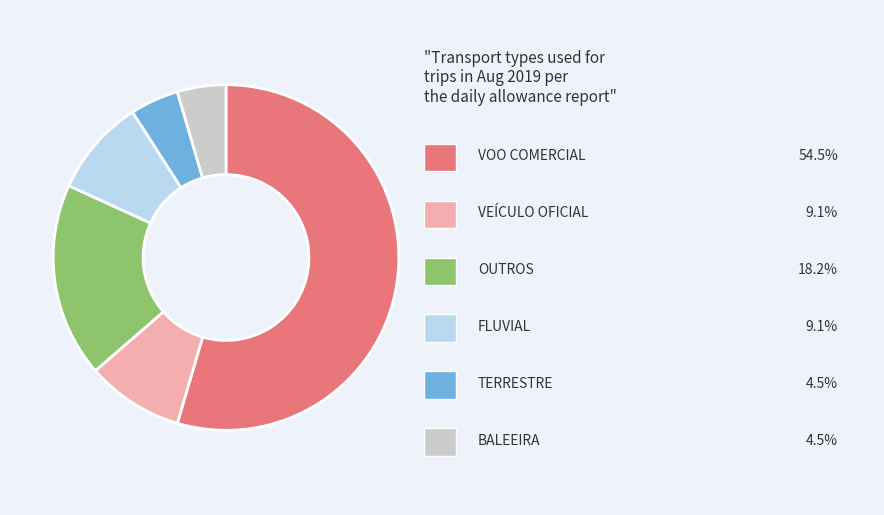

Does any single category account for the majority?

Yes